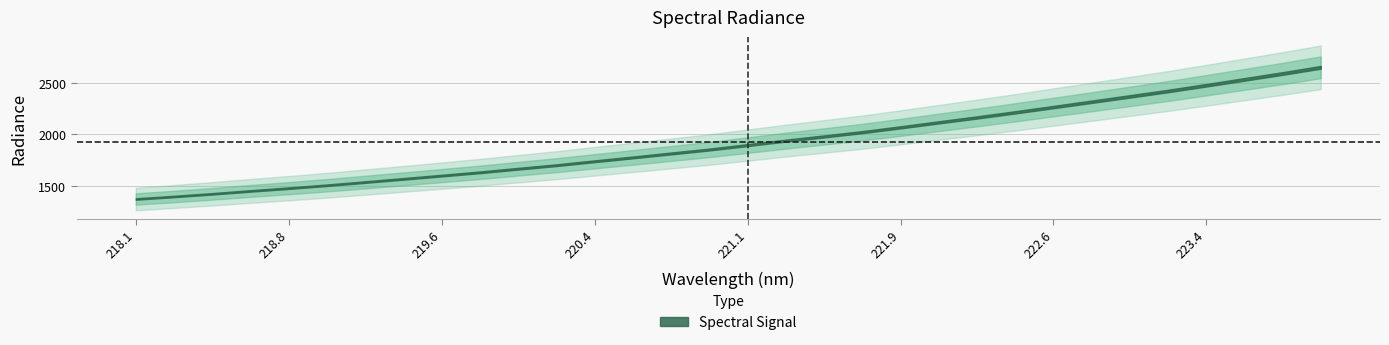

Reading left to right, transcribe all the data shown in this chart.

1373.1	1397.5	1423.4	1451.7	1478.4	1506.9	1537.7	1569.0	1600.5	1632.5	1667.5	1701.8	1740.1	1777.6	1815.8	1854.3	1897.0	1940.7	1981.3	2023.1	2069.7	2118.1	2165.7	2215.4	2266.7	2318.2	2370.3	2422.6	2478.4	2535.4	2592.8	2652.8